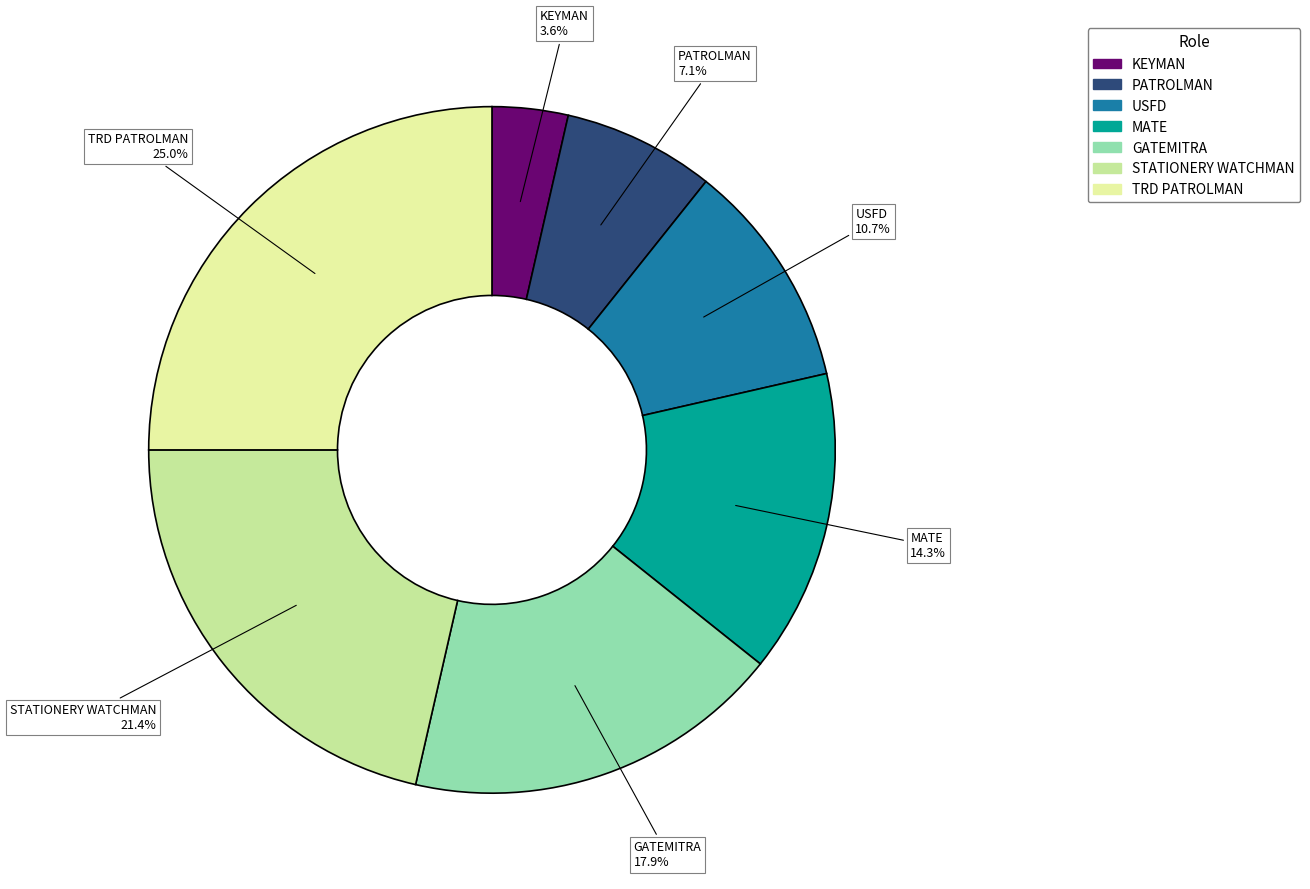

Which category has the smallest portion of the pie?

KEYMAN